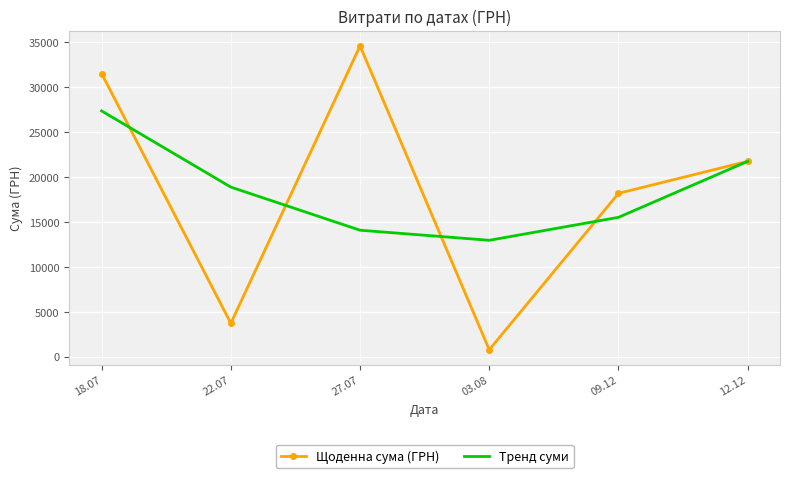

What is the difference between the second highest and second lowest values in the Тренд суми series?

7673.5